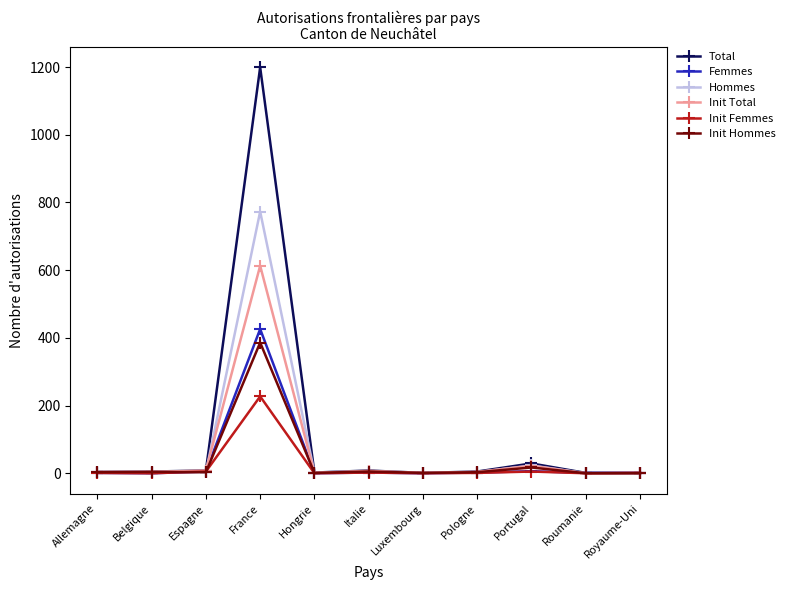

What is the total value across all series at Royaume-Uni?

4